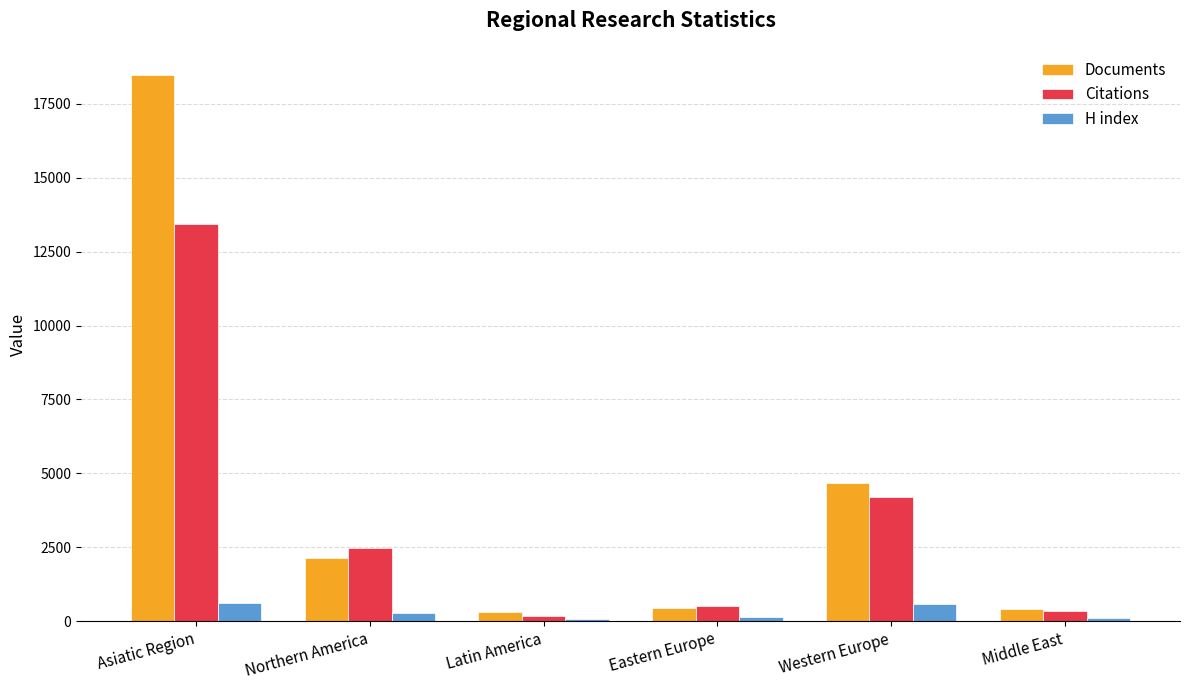

What is the average value of the Citations series?

3519